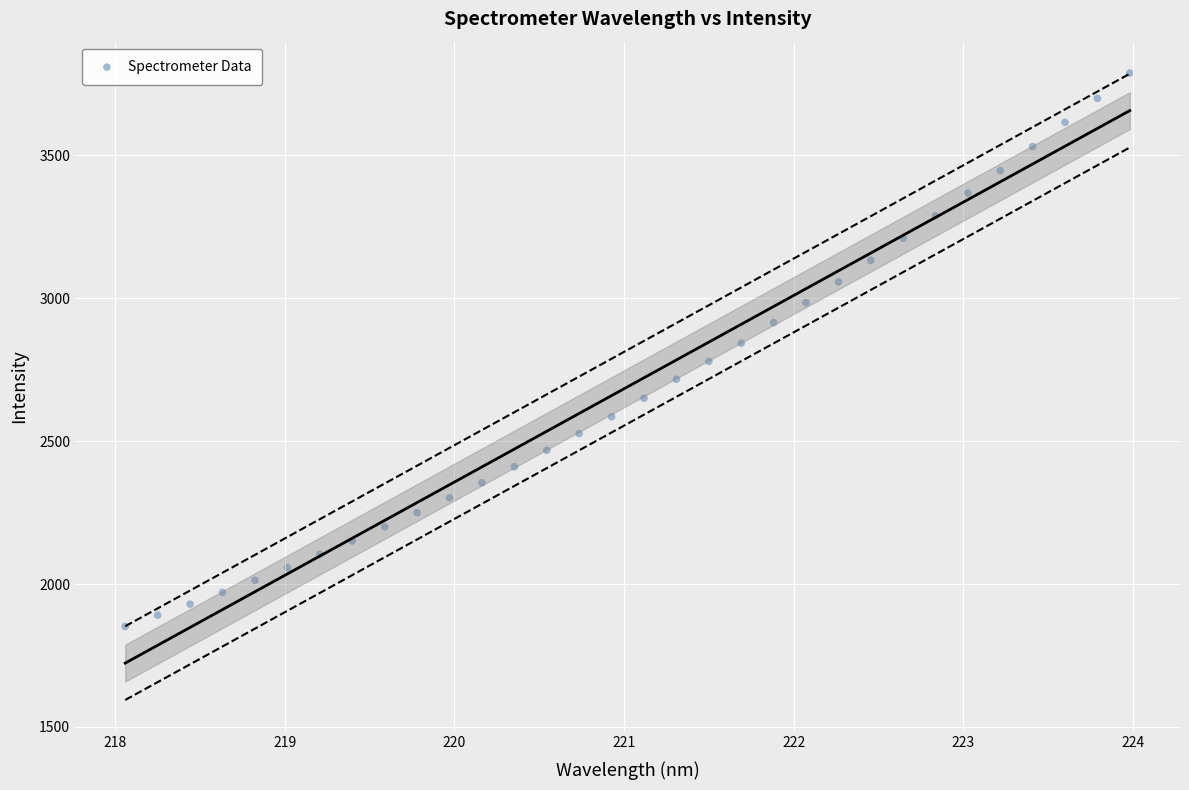

What is the range of Y values (max minus min)?

1936.4